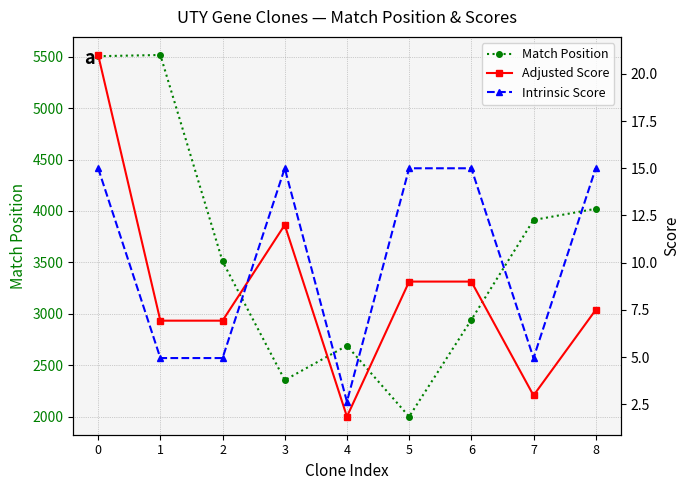

How many series are shown in this chart?

3